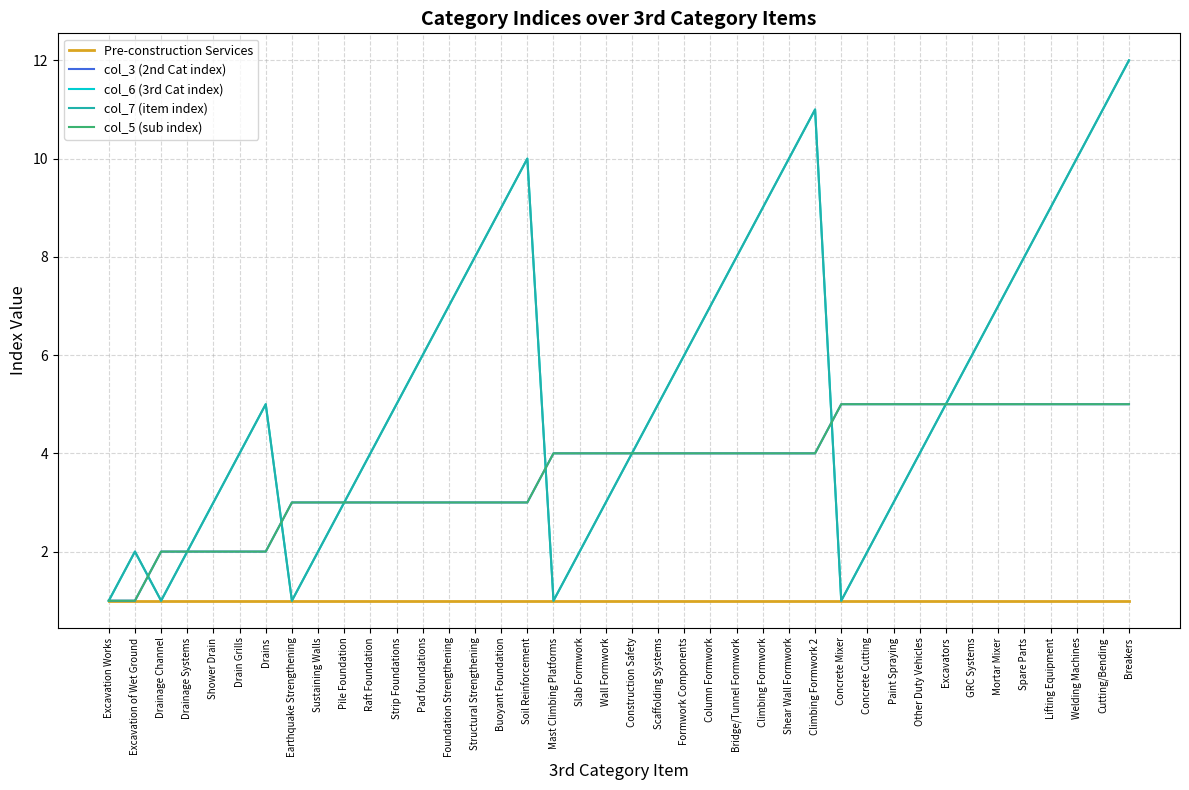

Is this an area chart (filled region under the line)?

No